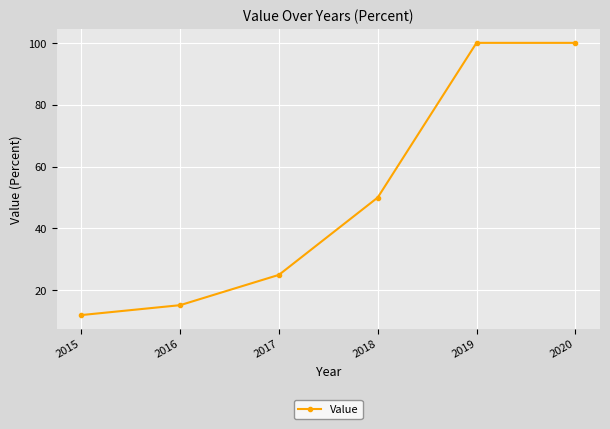

The value at 2015 is 3.3. True or false?

False